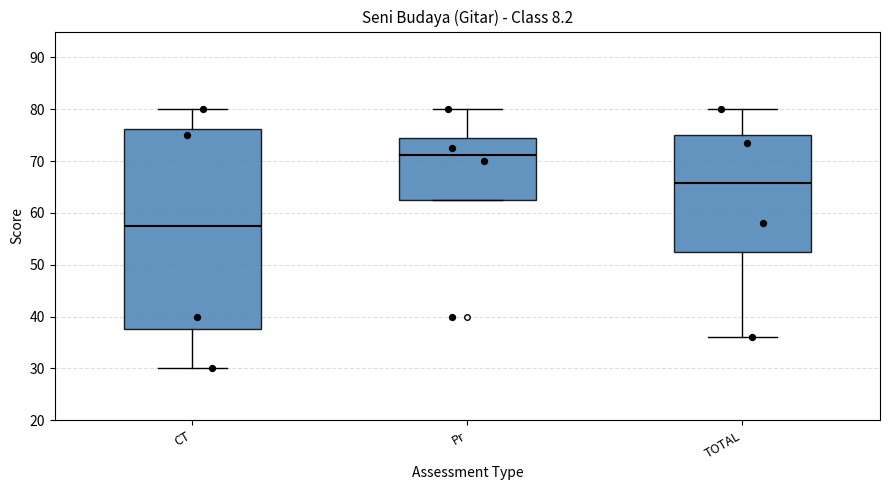

Which box has the highest median line?

Pr